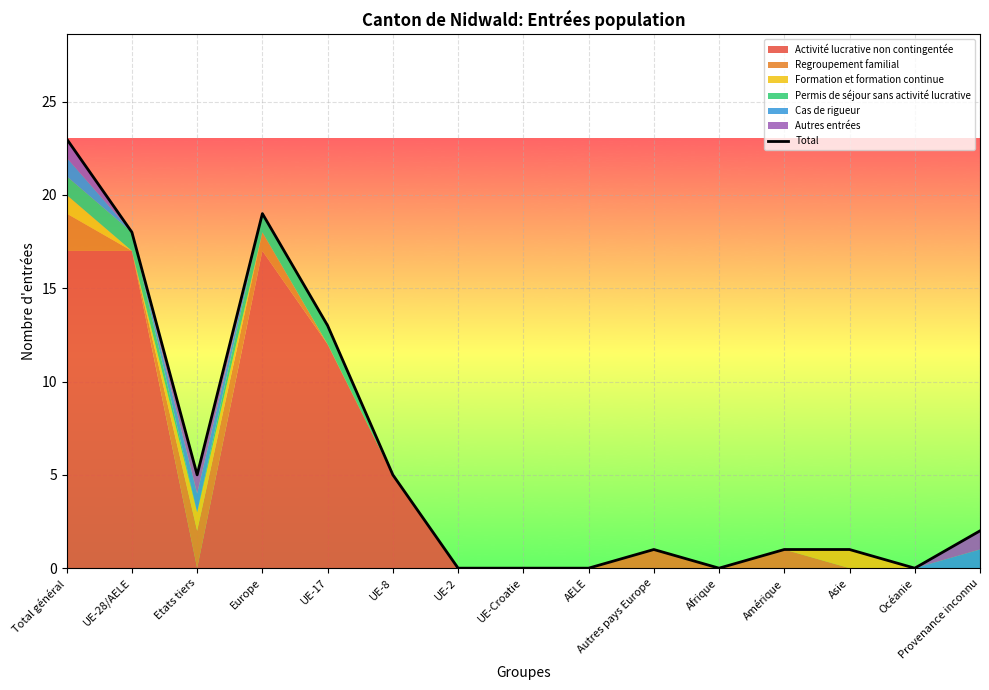

What is the difference between the values at UE-17 and UE-8?

8